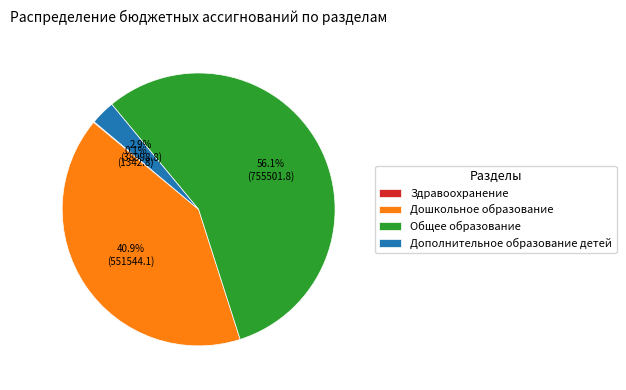

To the nearest percent, what portion does Общее образование represent?

56%